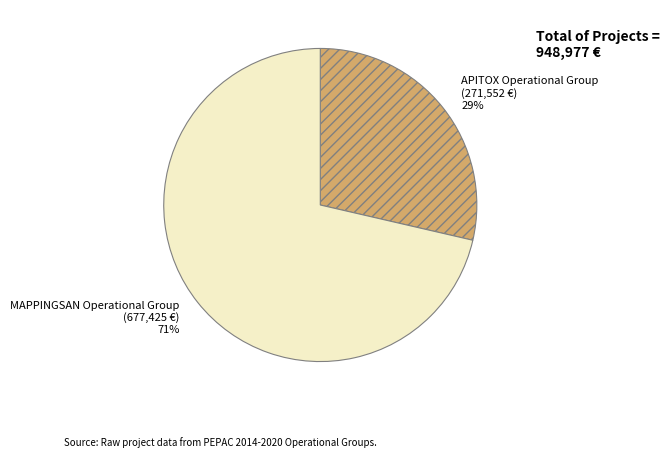

Is there any slice that represents more than half of the pie?

Yes